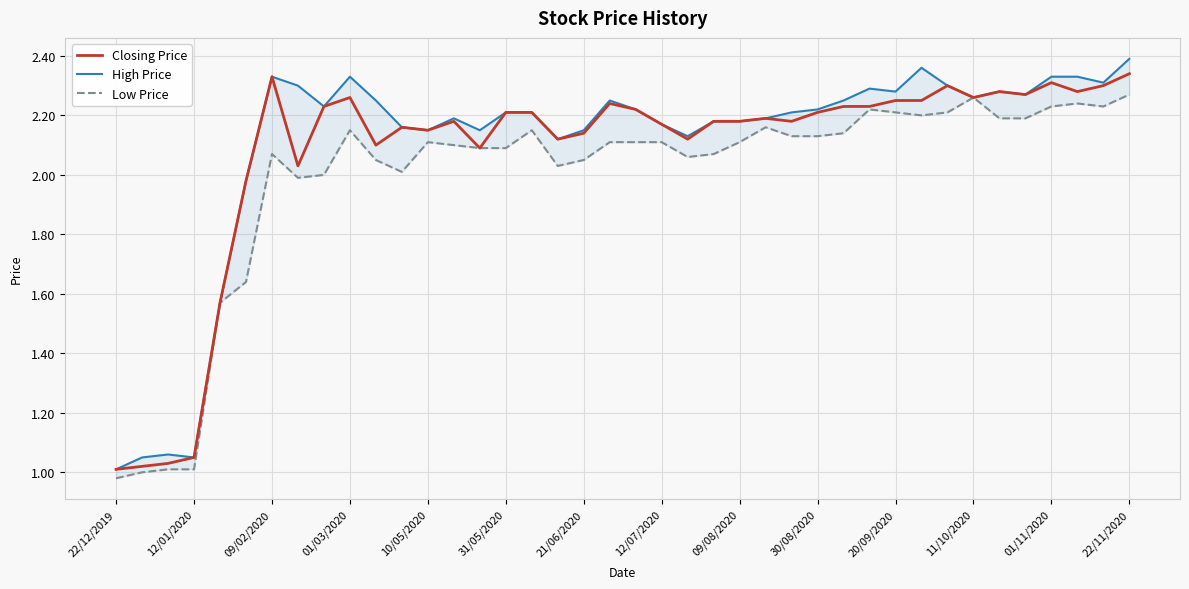

Where does the Closing Price series first go above 2?

09/02/2020